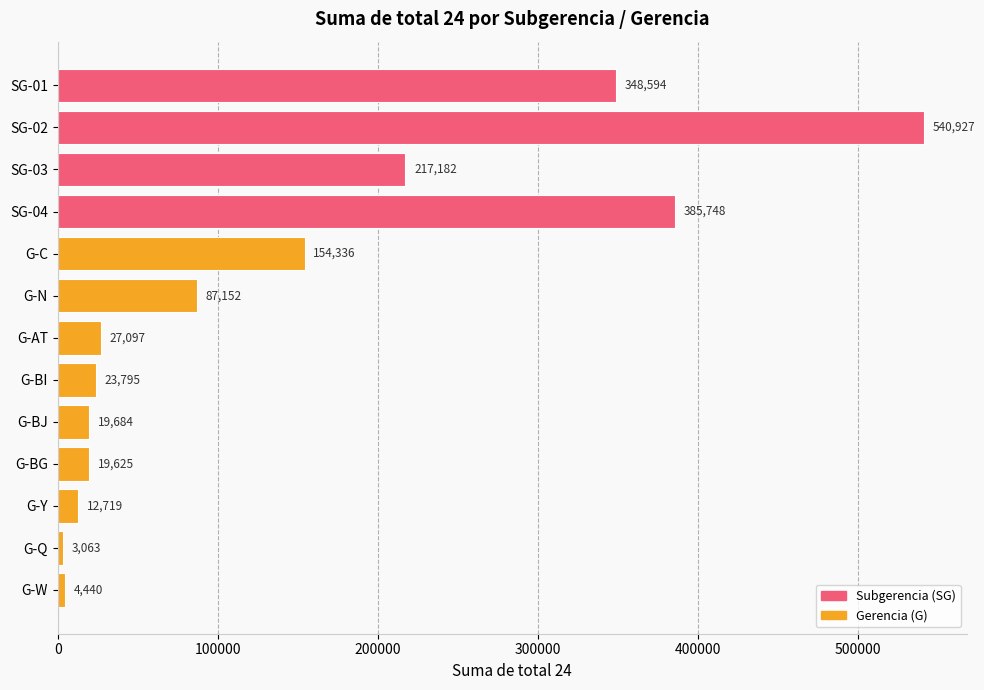

Between G-BG and G-C, which is larger?

G-C